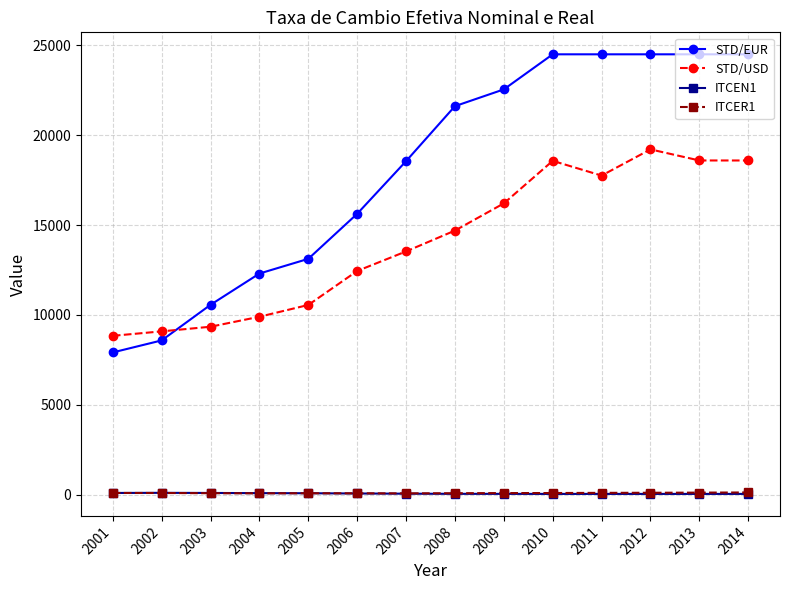

How many data points in STD/USD are above 14695?

7